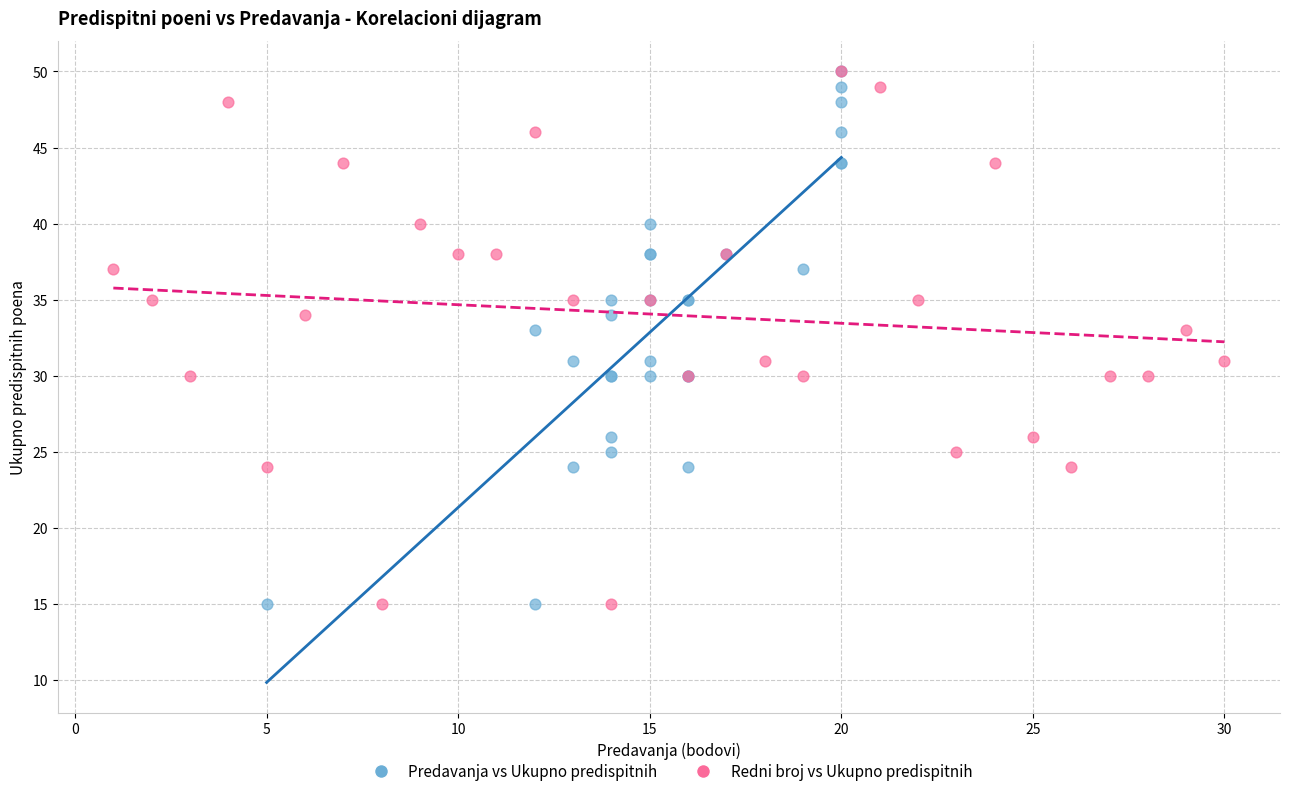

What are all the series names shown in the legend?

Predavanja vs Ukupno predispitnih, Redni broj vs Ukupno predispitnih